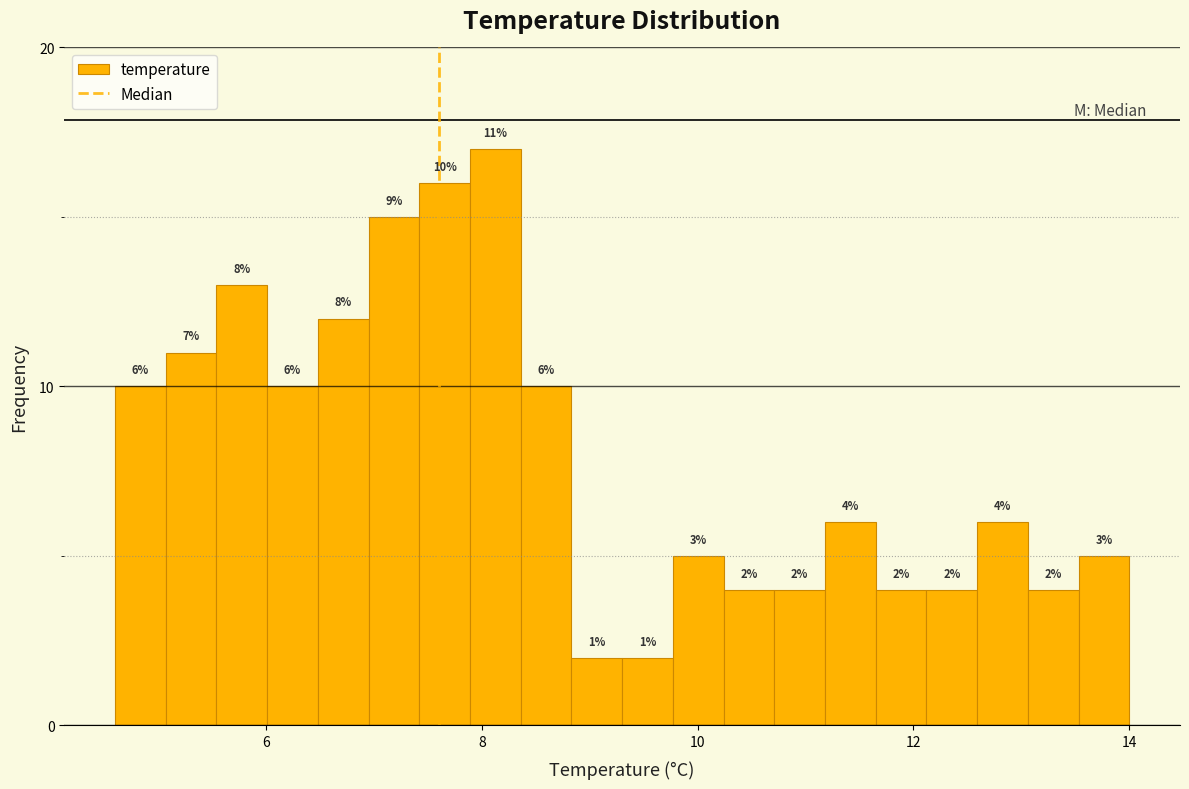

Read against the x-axis, roughly where is the centre of the tallest bar?

8.2